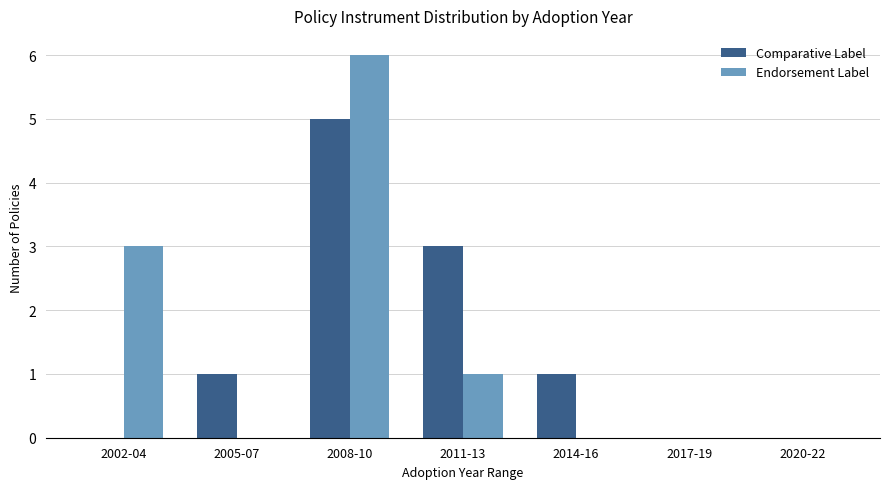

At which category is the sum across all series the highest?

2008-10